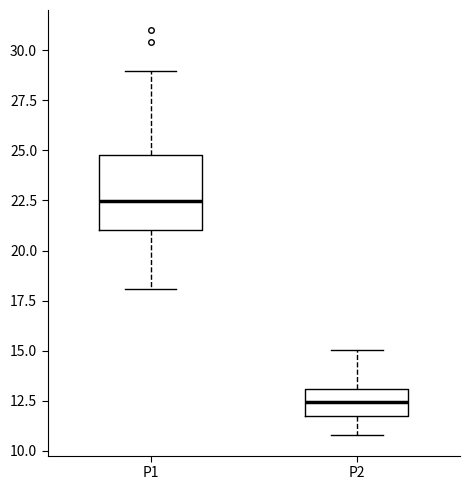

Reading left to right, read every box against the y-axis: the position of its median line, the range the box covers, and the ends of its whiskers. The values are not printed on the chart, so give them approximately, as read against the axis.

P1: median 22.5, box 21.0 to 25.0, whiskers 18.0 to 29.0
P2: median 12.5, box 11.5 to 13.0, whiskers 11.0 to 15.0